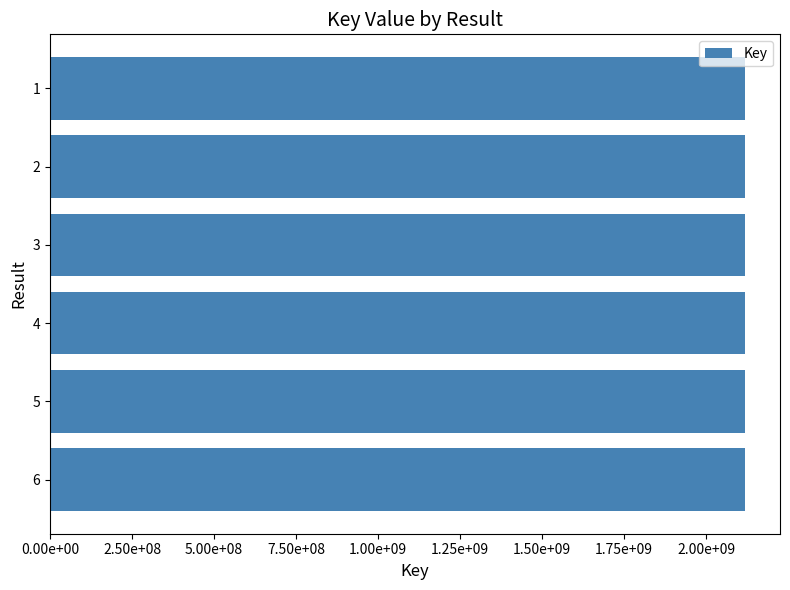

What is the greatest value displayed?

2119623584